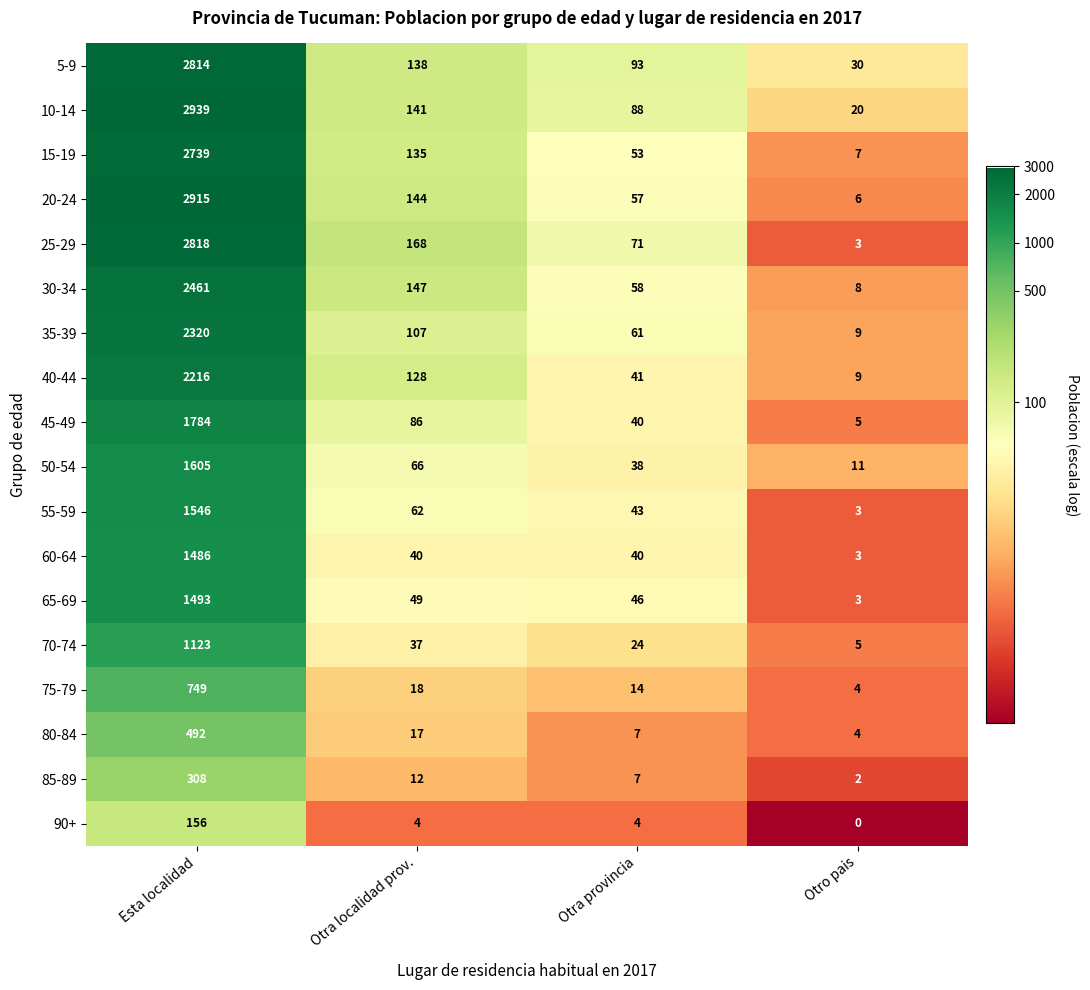

Which series has the widest spread of values?

10-14